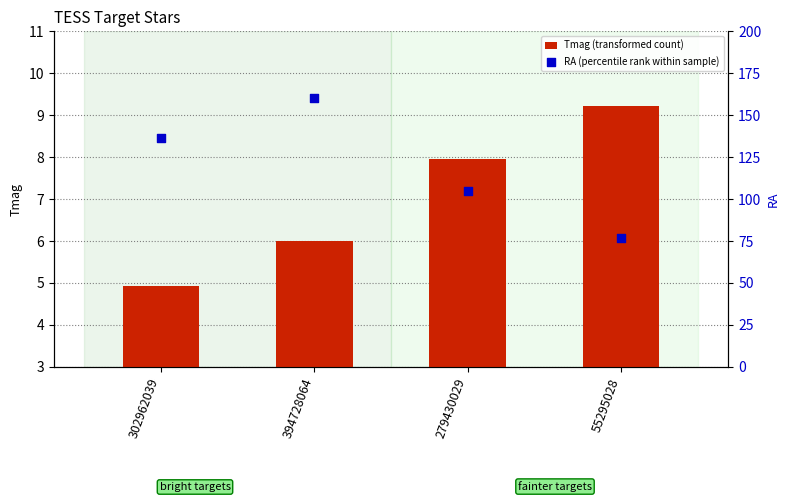

At how many categories does at least one series exceed 118?

2